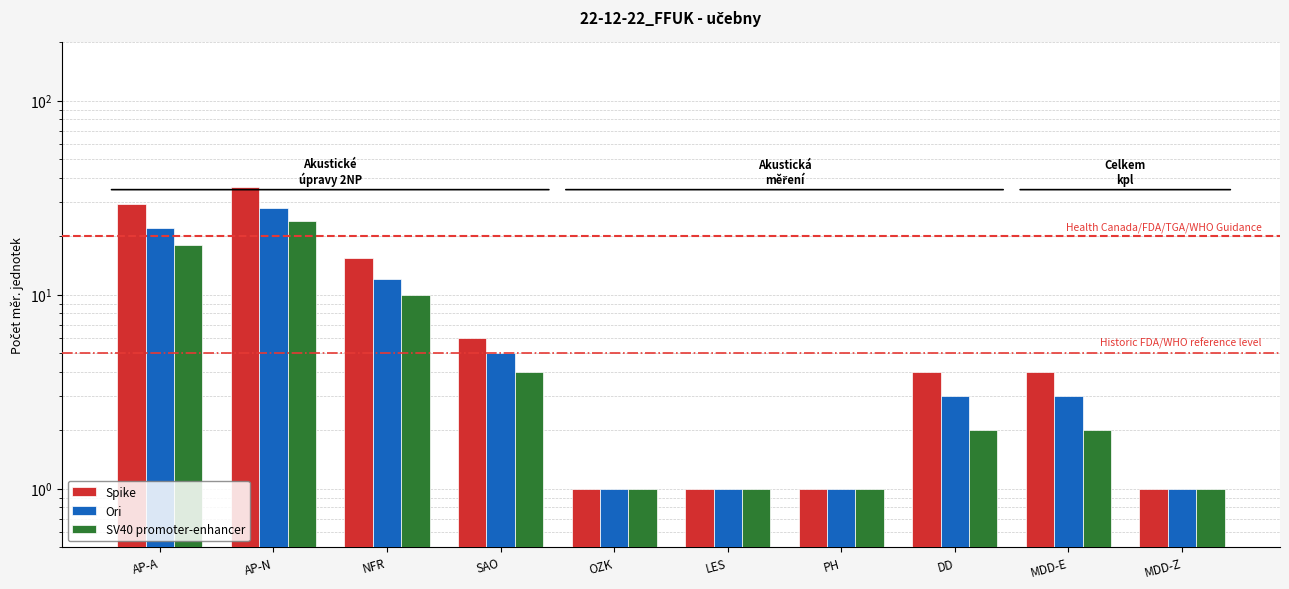

How many data points in Spike are above 4?

4